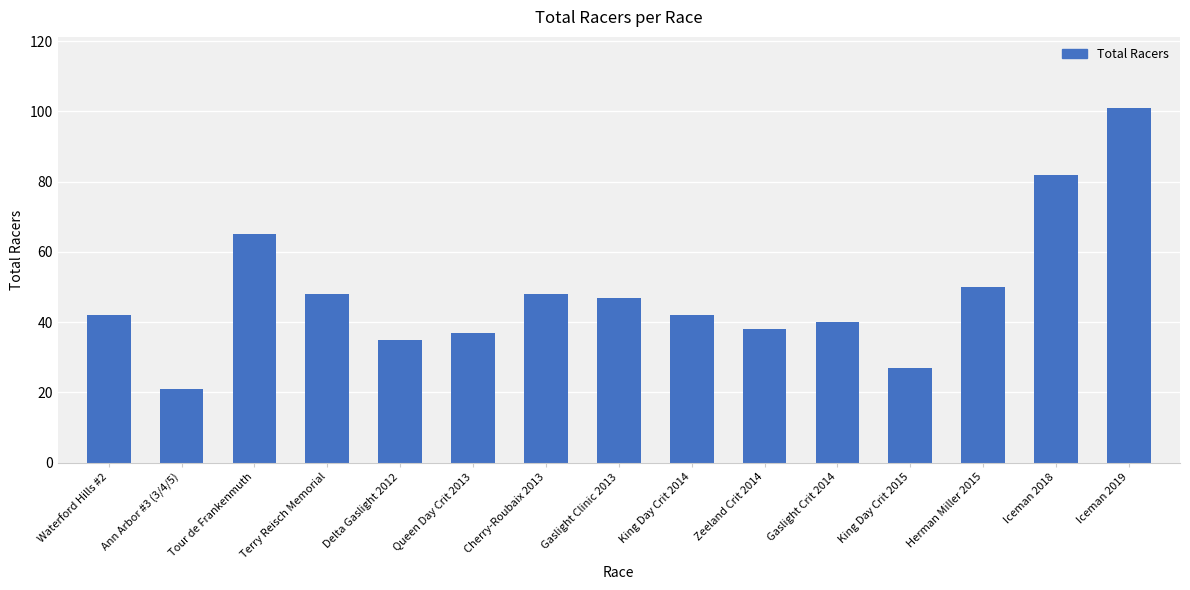

Count the number of categories in the chart.

15